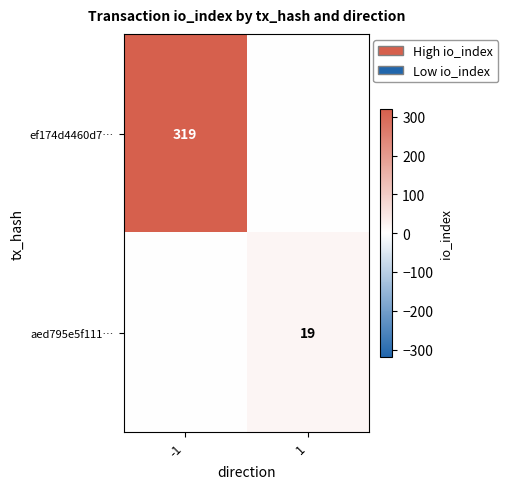

True or false: ef174d4460d7… has a value of 432 at -1.

False